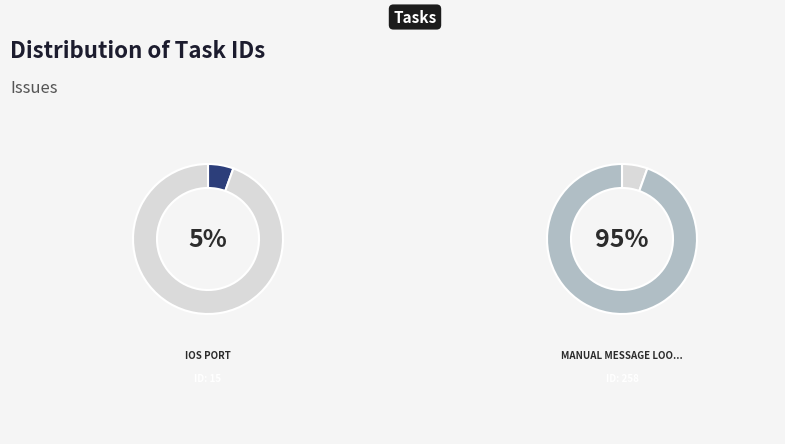

Is the sum of Manual message loop in OSX and iOS and iOS port greater than half?

Yes